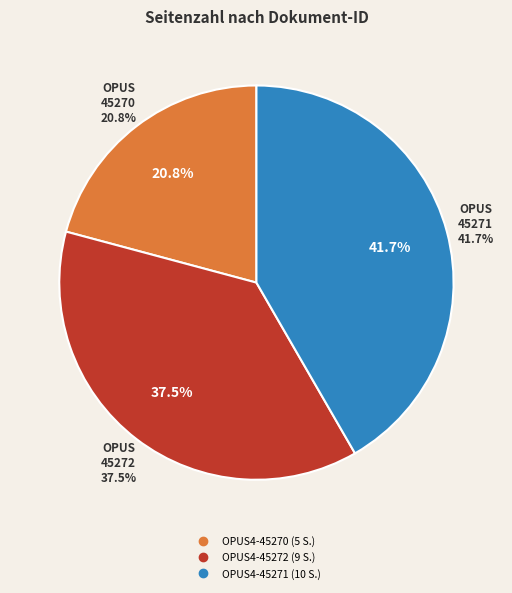

To the nearest percent, what is the difference between the OPUS4-45272 and OPUS4-45270 slice percentages?

17%